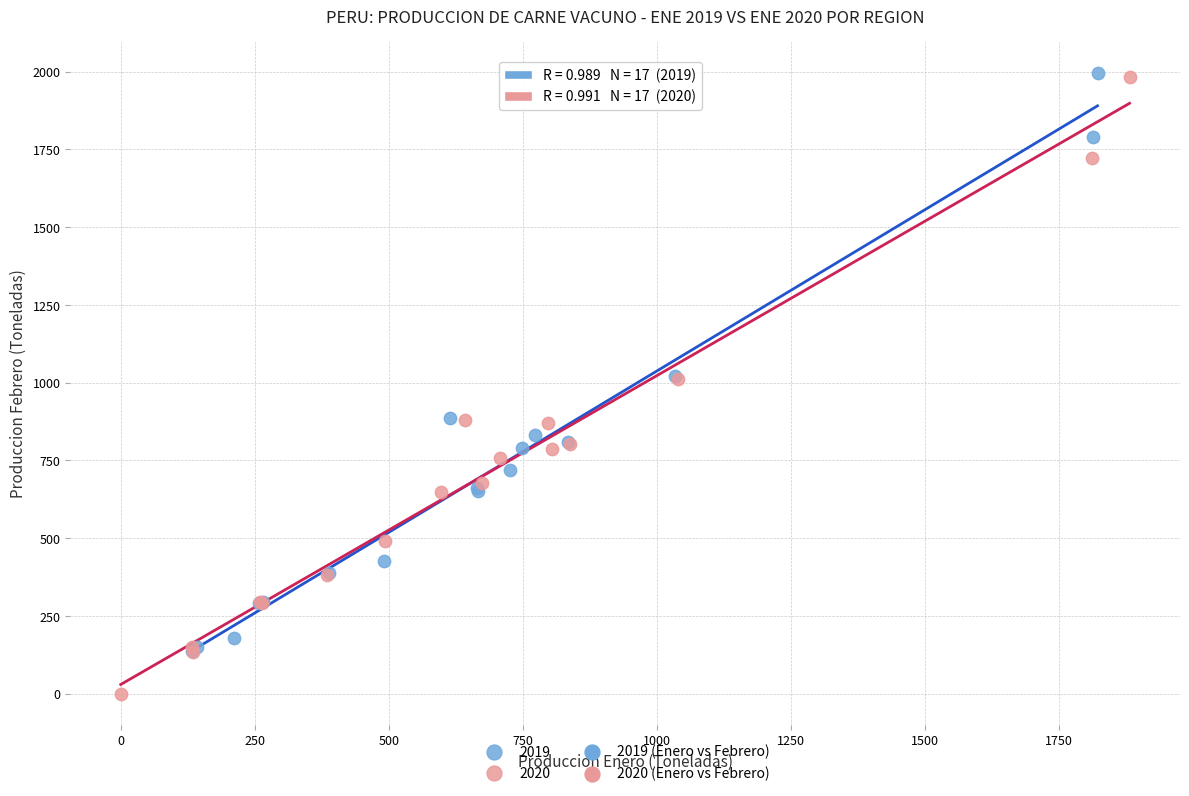

Which series has the largest Y range (max minus min)?

2020